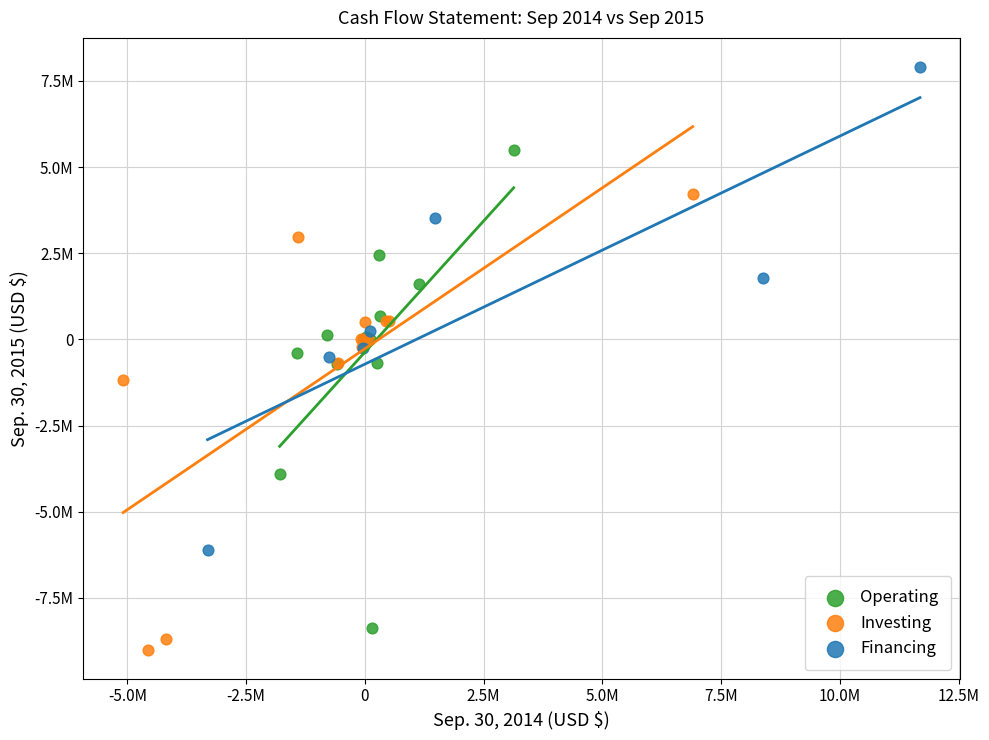

Which series reaches the maximum Y coordinate?

Financing